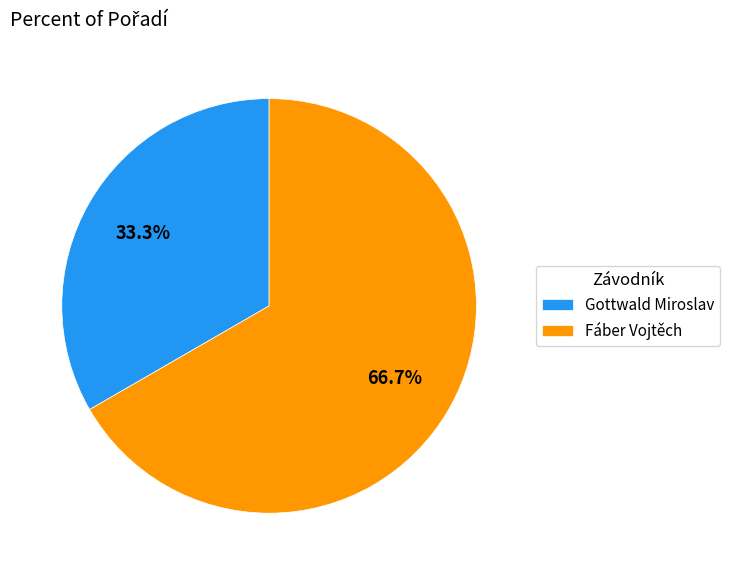

The Gottwald Miroslav slice represents 38% of the pie. True or false?

False